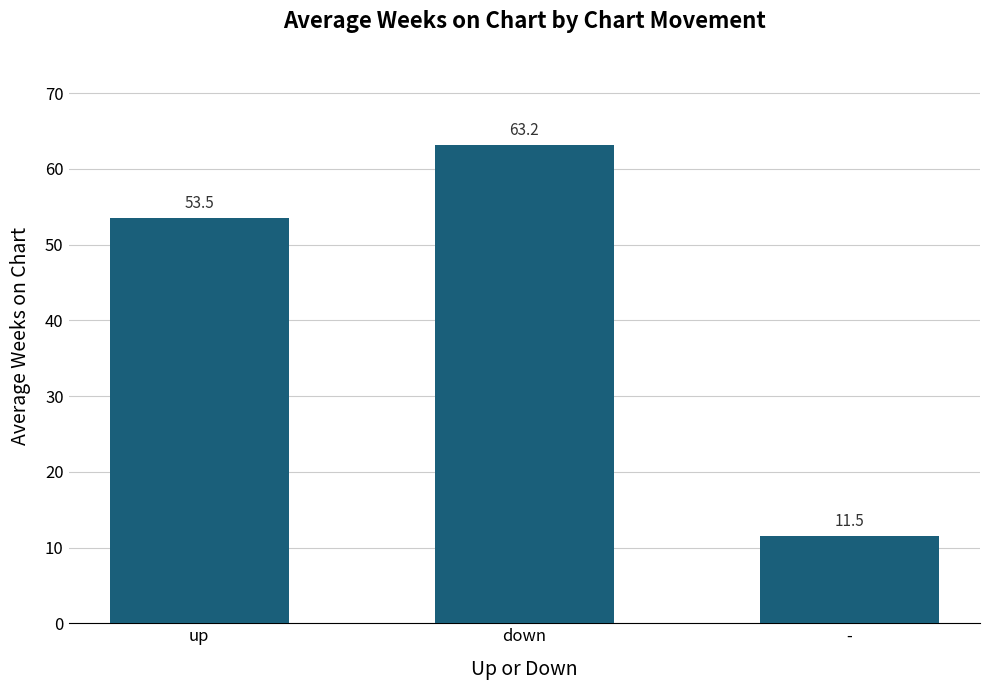

What is the label of the 2nd bar from the right?

down